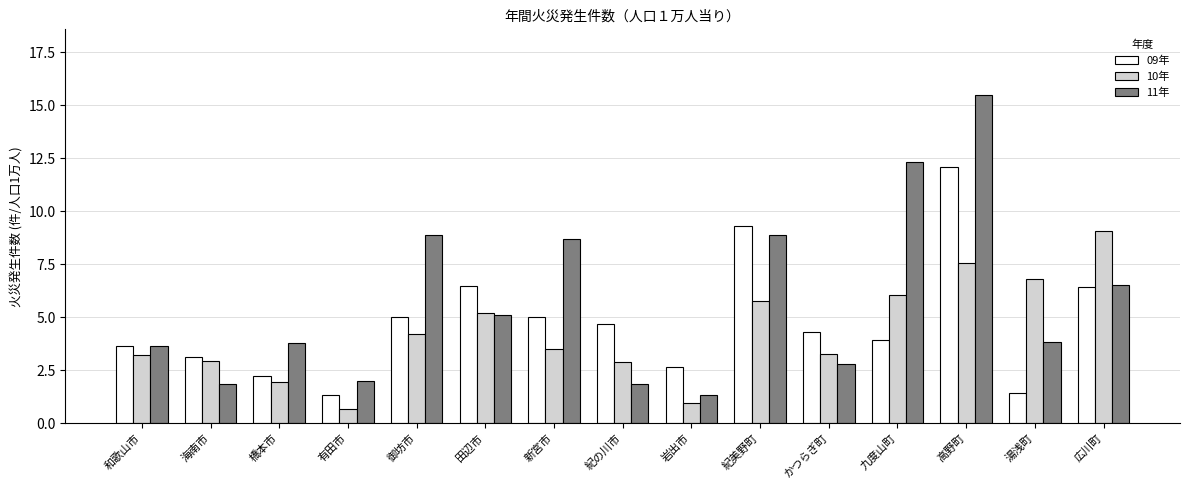

What is the label of the 4th bar from the right?

九度山町